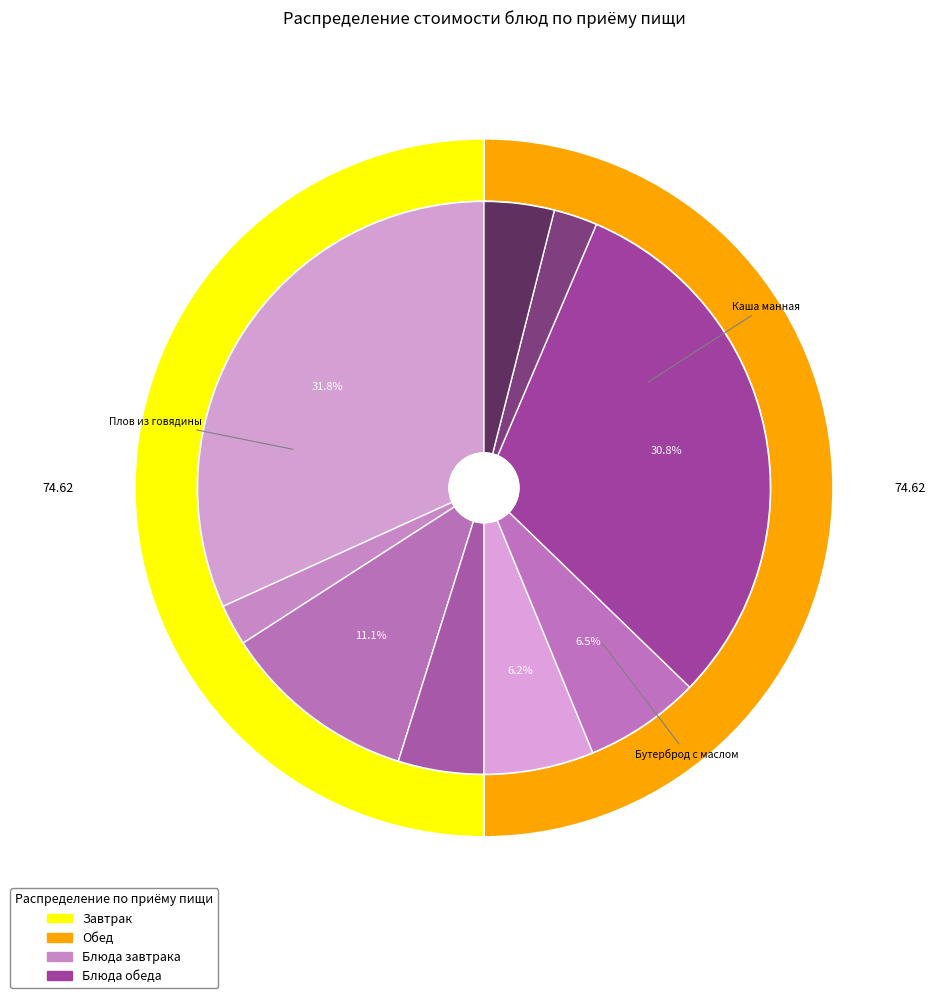

True or false: Бутерброд с маслом accounts for 5% of the total.

False